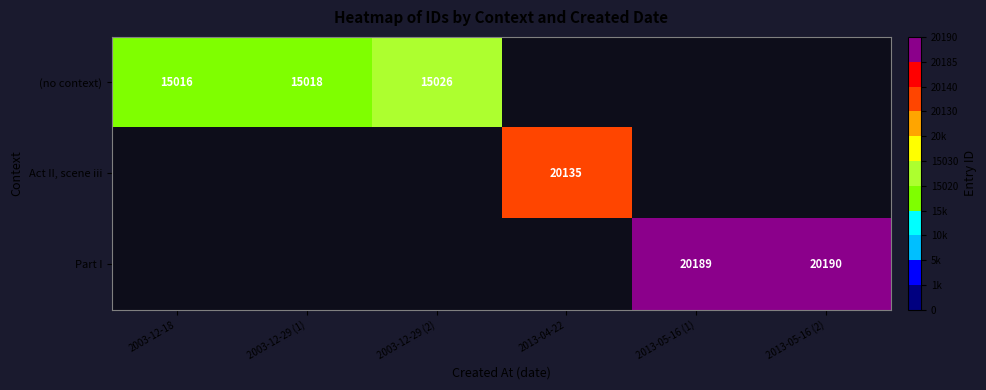

Is the value of Act II, scene iii at 2003-12-29 (2) greater than the value of Part I at 2013-05-16 (2)?

No